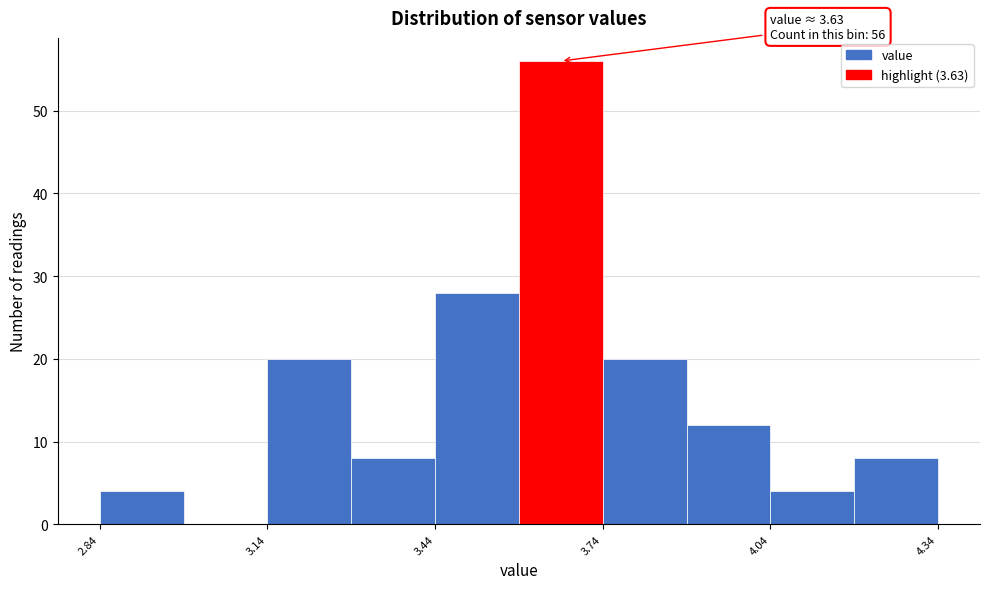

Read against the x-axis, roughly where is the centre of the tallest bar?

3.65